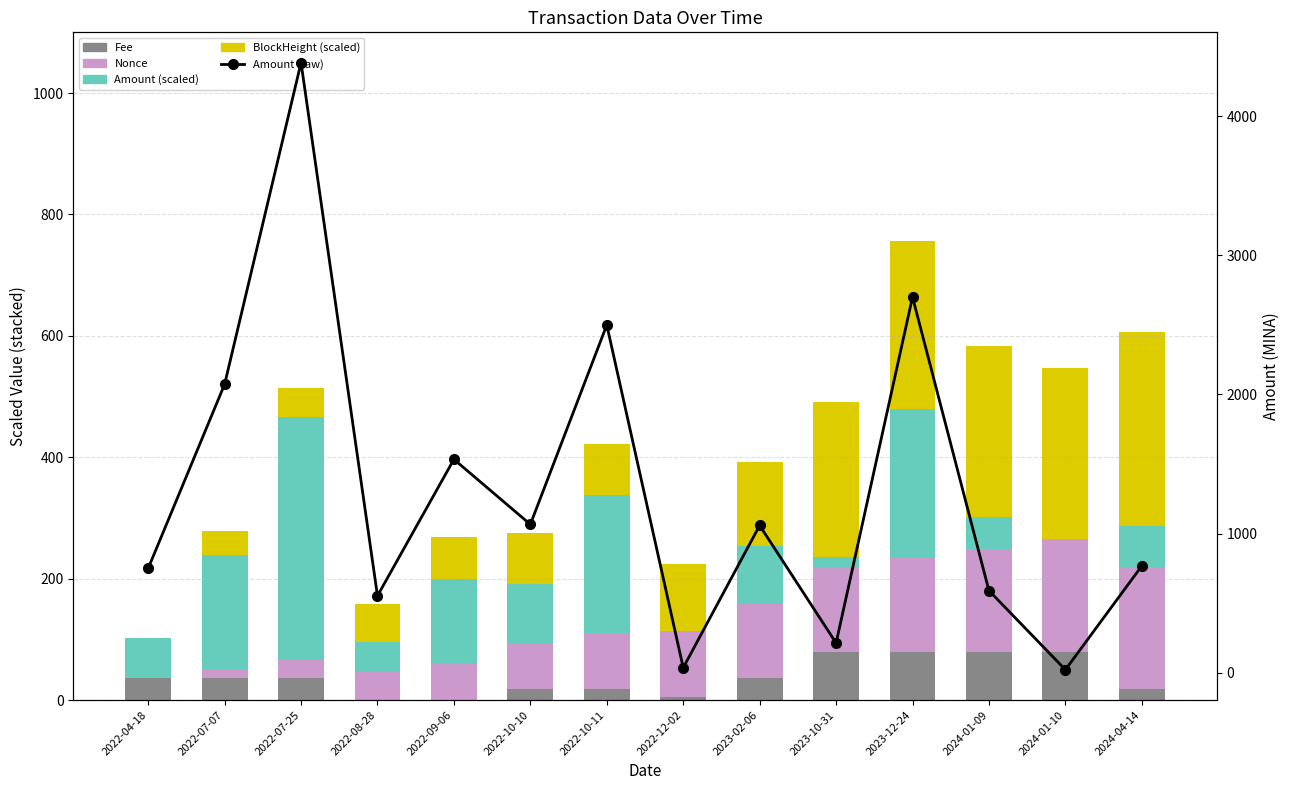

What is the label of the 1st bar from the right?

2024-04-14